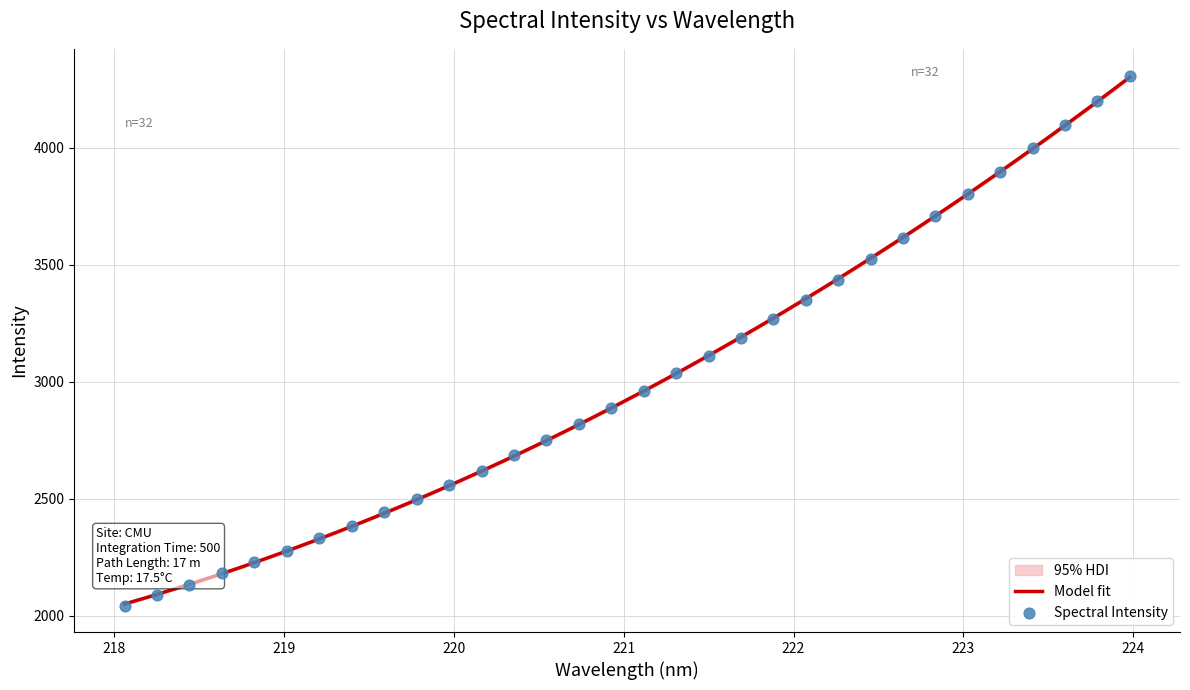

Approximately how many times larger is the value at 221.6902 compared to 222.263?

0.9